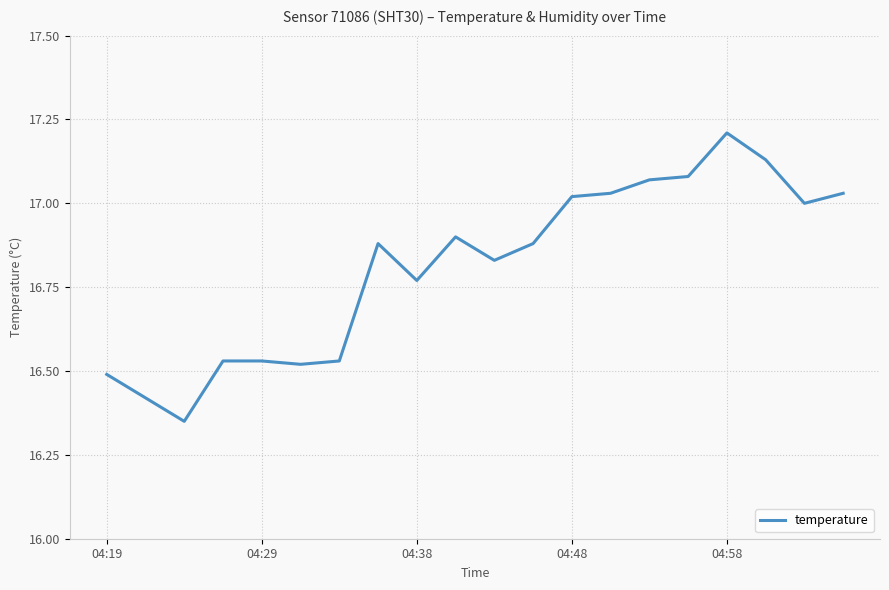

What is the maximum value shown in the chart?

17.2